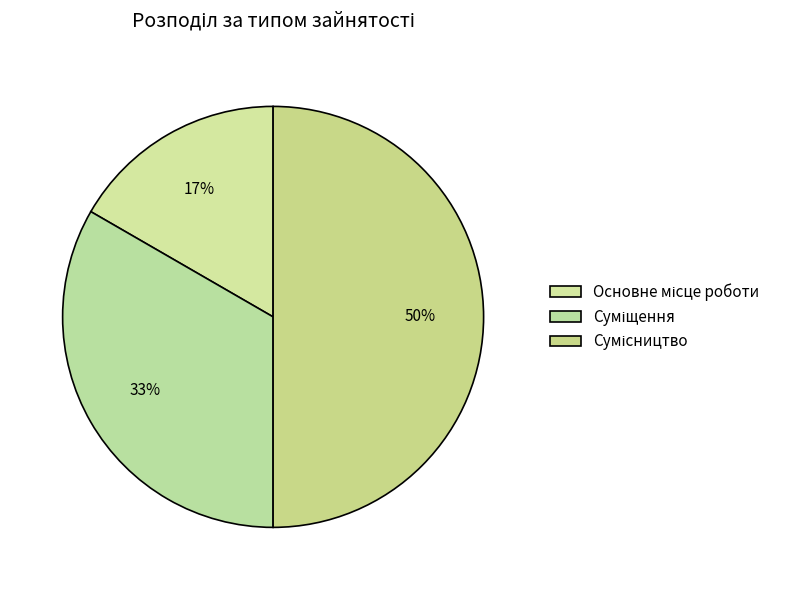

To the nearest percent, what is the combined percentage of Сумісництво and Суміщення?

83%